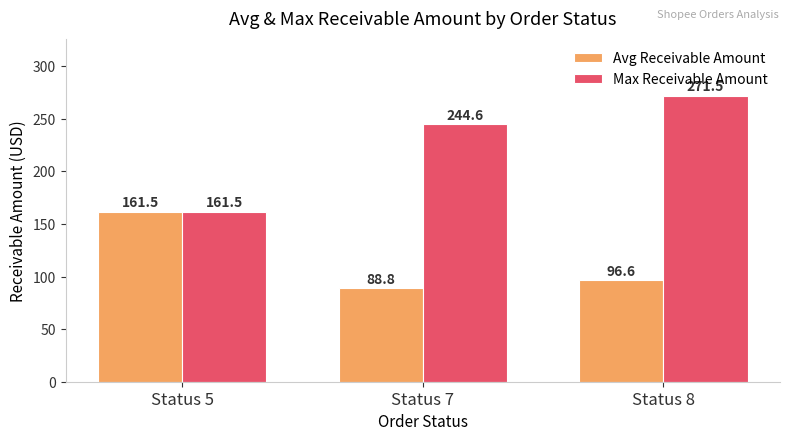

How many series are shown in this chart?

2